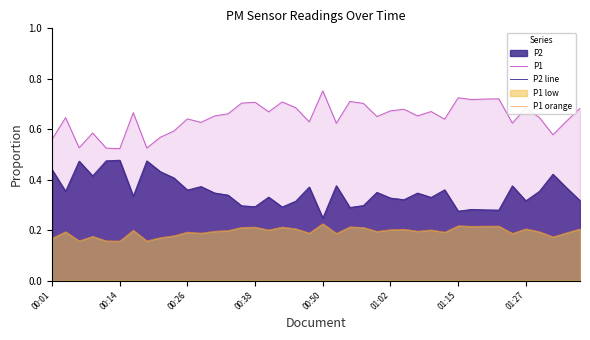

True or false: P1 and P2 line intersect in this chart.

False